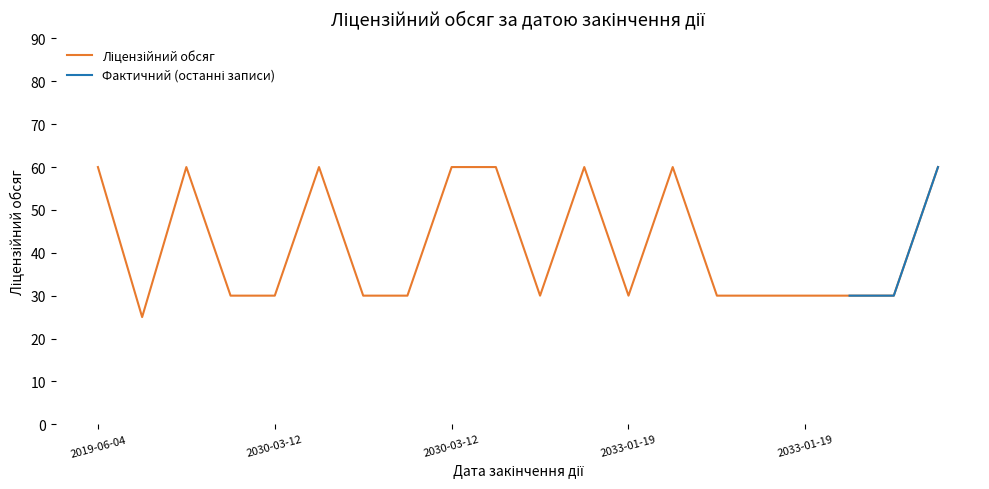

What is the label of the 11th point from the left?

2030-03-12